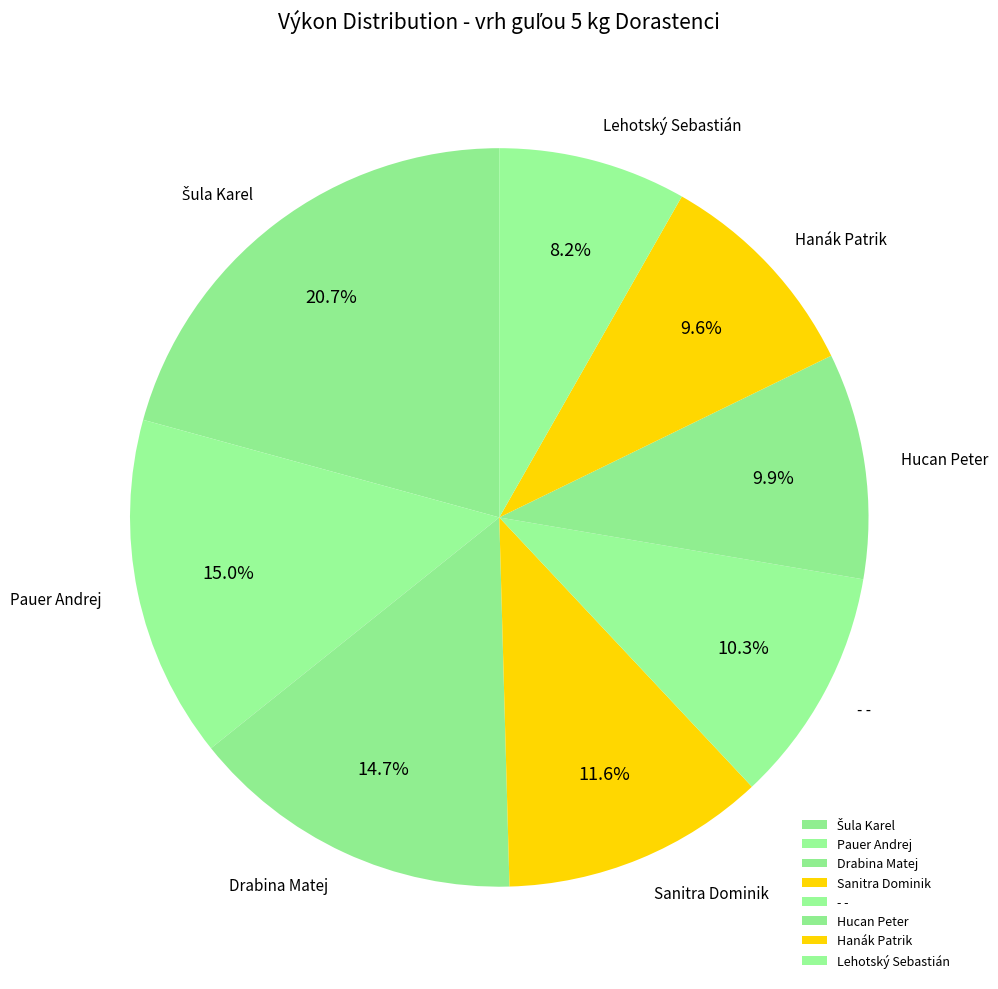

How many slices are in this pie chart?

8